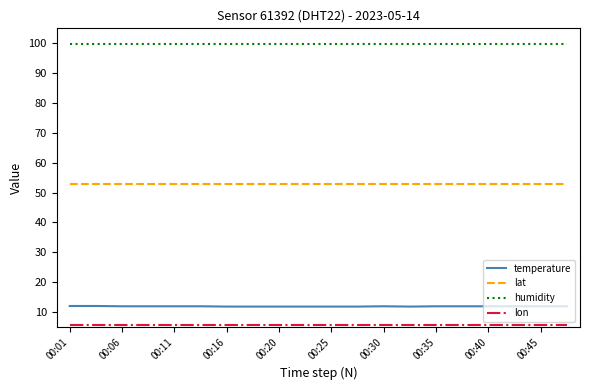

What is the greatest value displayed?

99.9